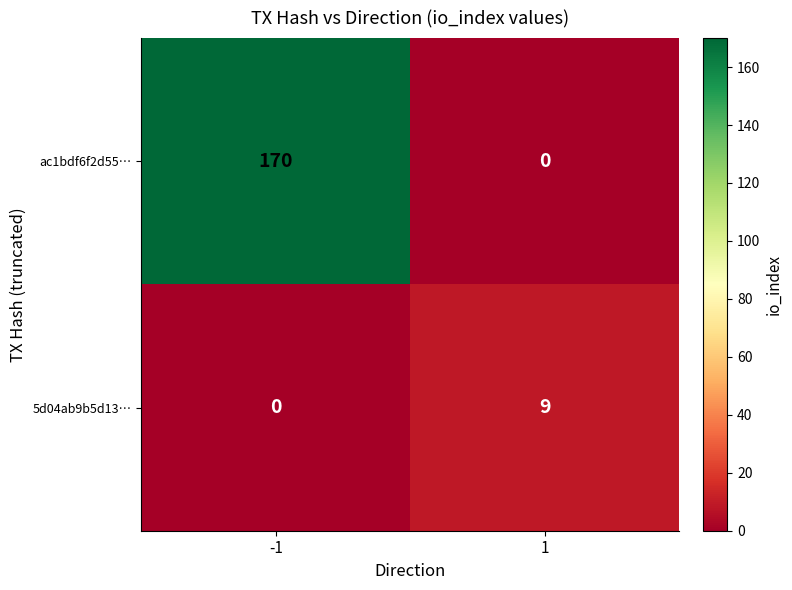

Reading right to left, extract all data points from this chart.

ac1bdf6f2d55…: 0	170
5d04ab9b5d13…: 9	0